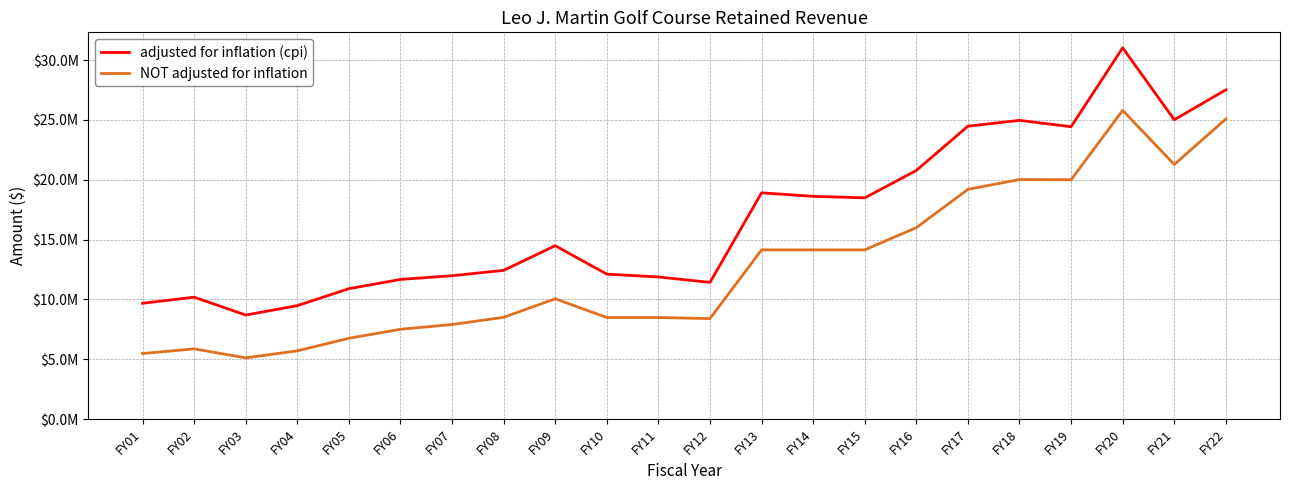

True or false: NOT adjusted for inflation has a value of 5476689 at FY01.

True